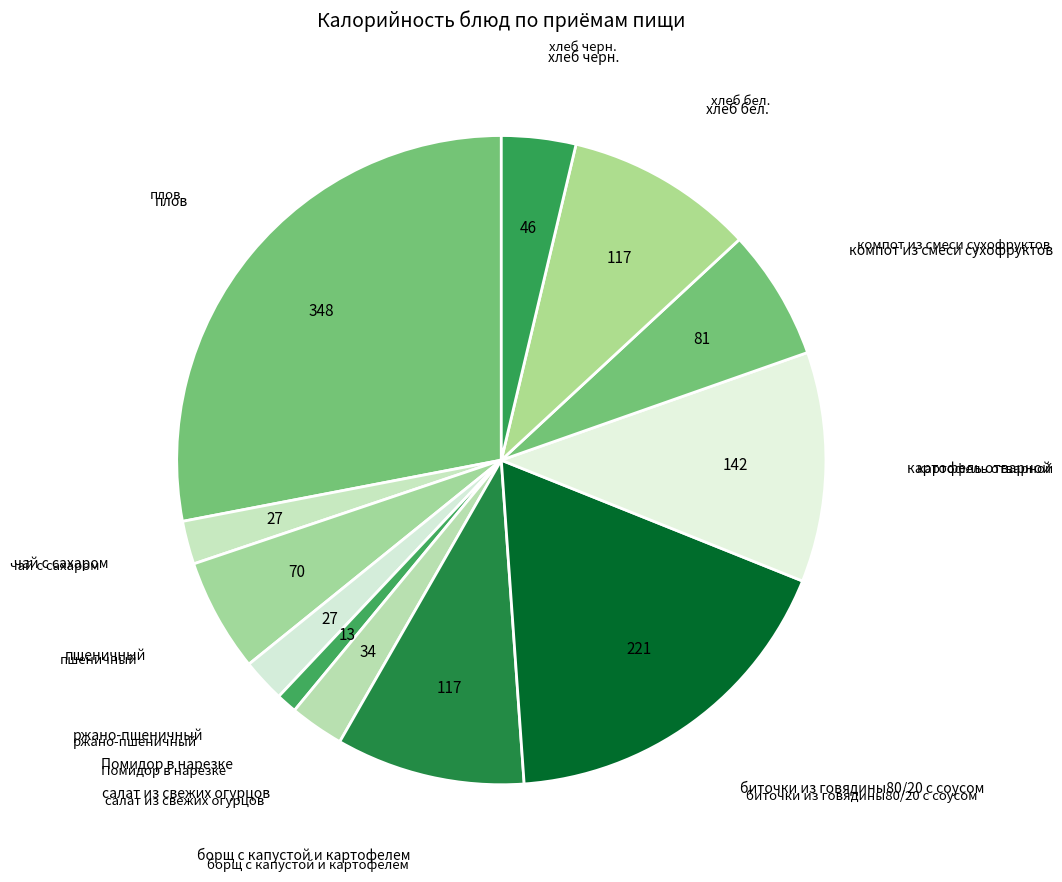

Which slice is the smallest?

Помидор в нарезке